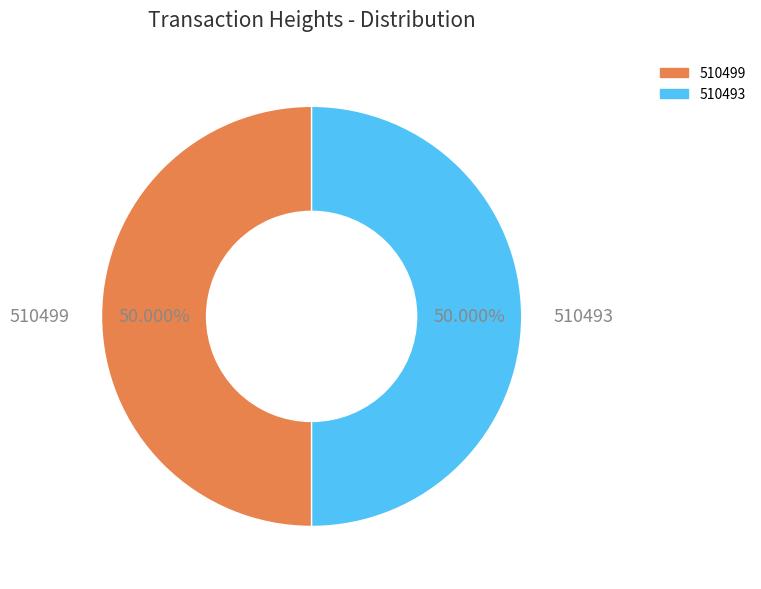

Is the sum of 510499 and 510493 greater than half?

Yes